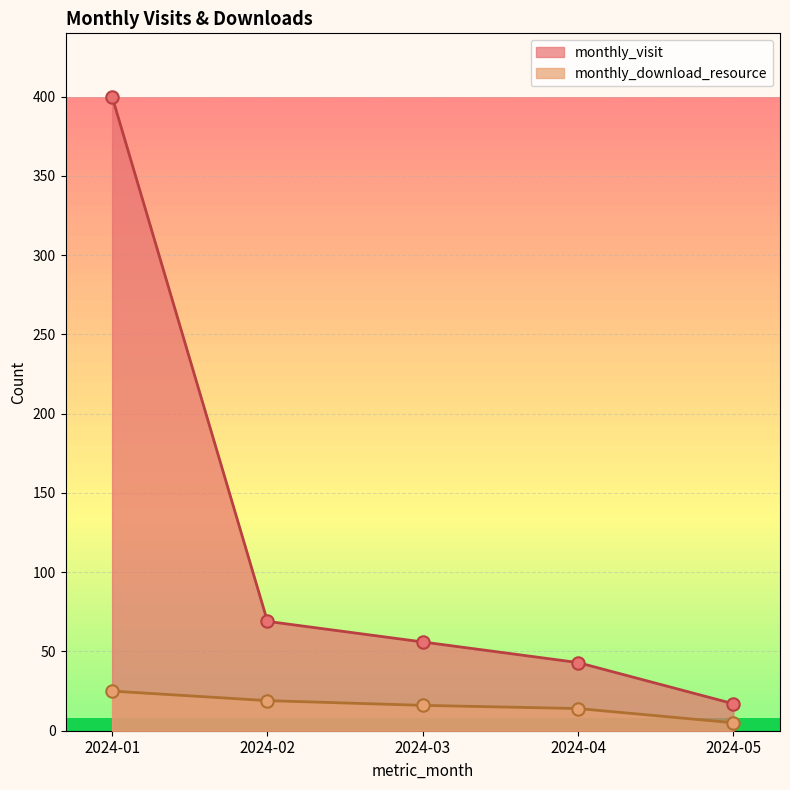

What are all the series names shown in the legend?

monthly_visit, monthly_download_resource